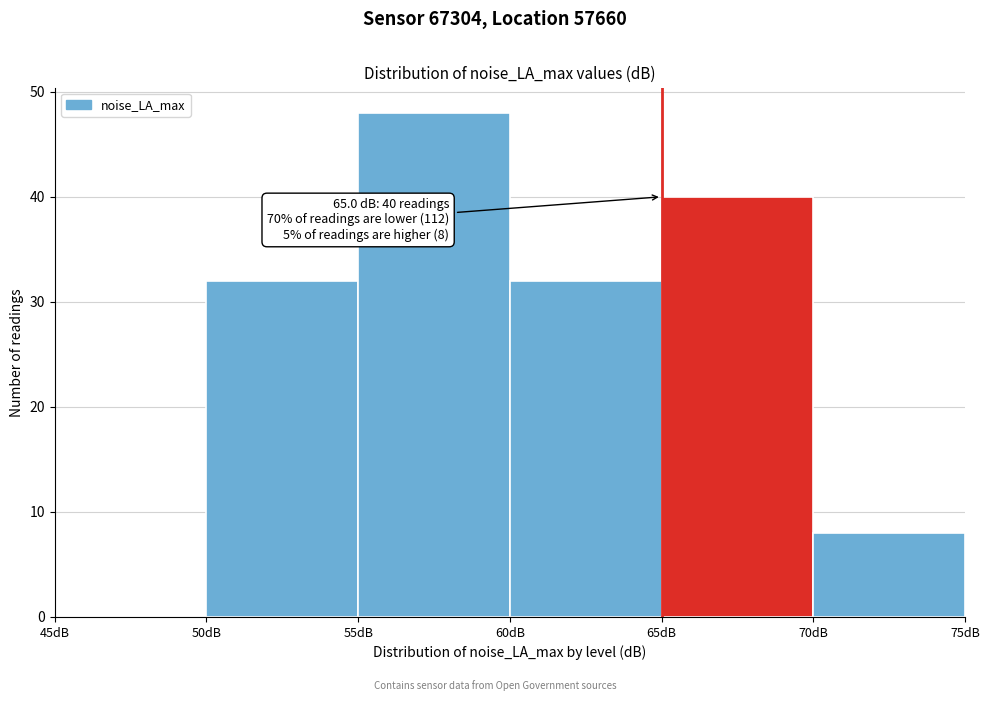

Over which range of the x-axis is the bar tallest?

55 to 60